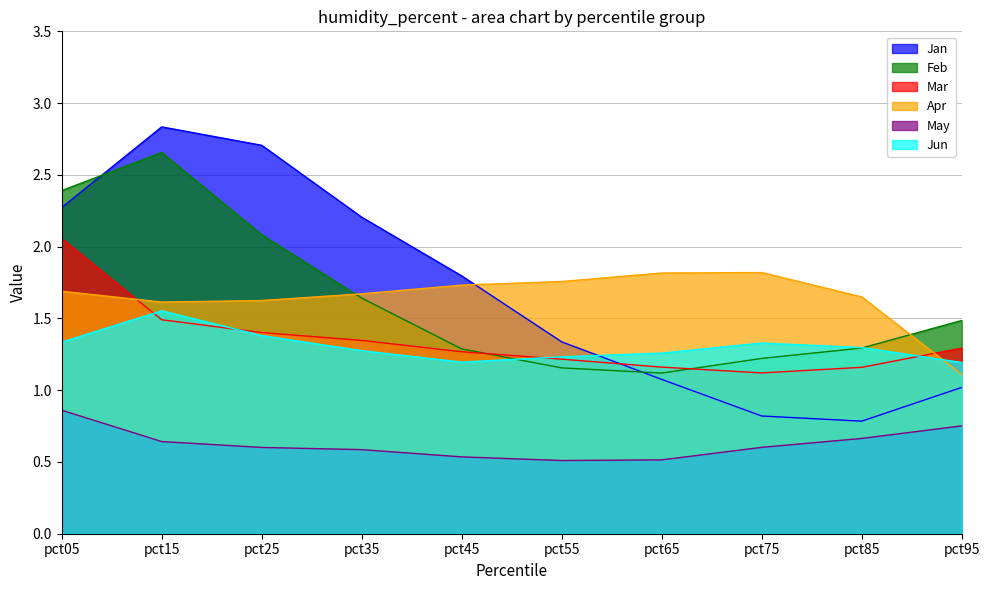

At how many categories does at least one series exceed 1?

10